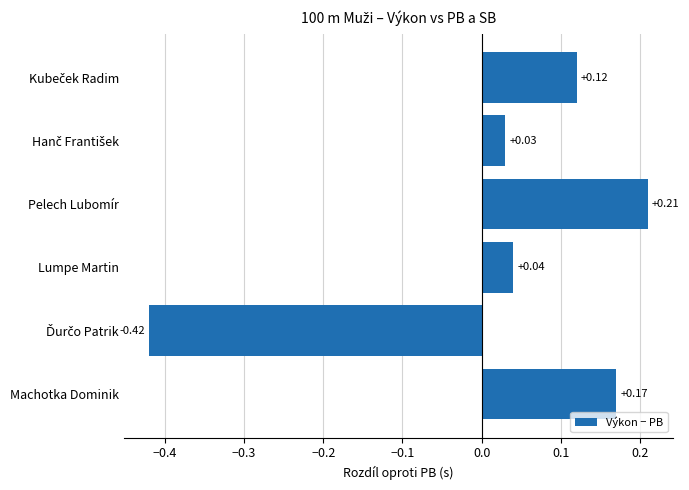

What is the difference between the second highest and minimum values?

0.6